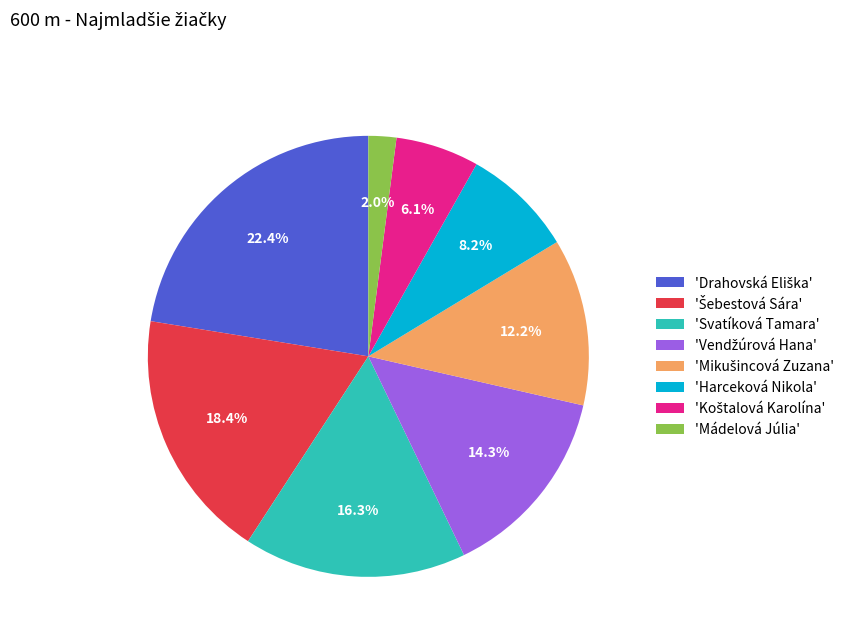

Is 'Svatíková Tamara' the majority of the pie?

No